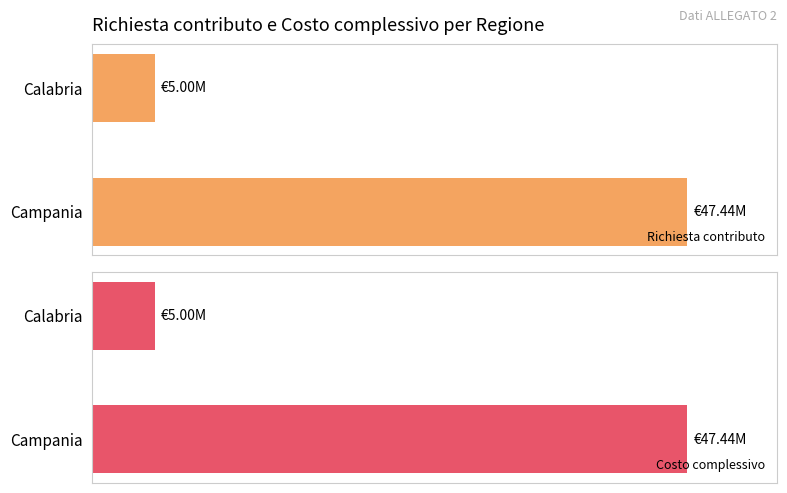

What is the difference between the Richiesta contributo values at Calabria and Campania?

42441190